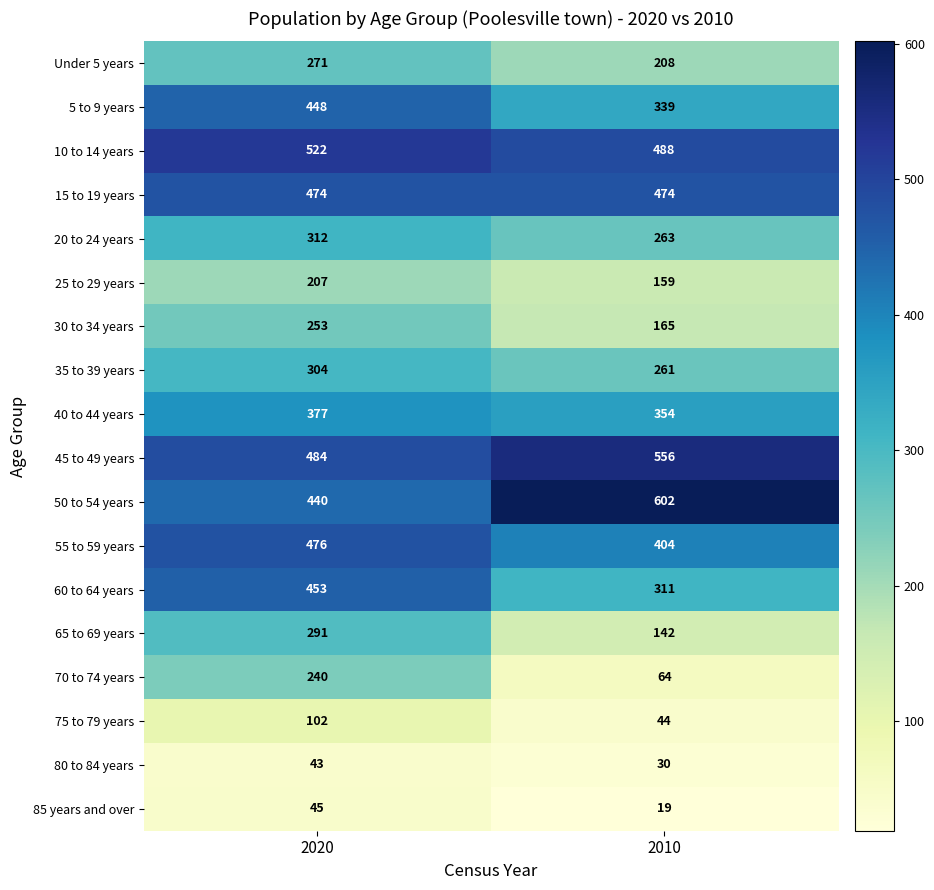

What value does the 35 to 39 years series have at 2010?

261